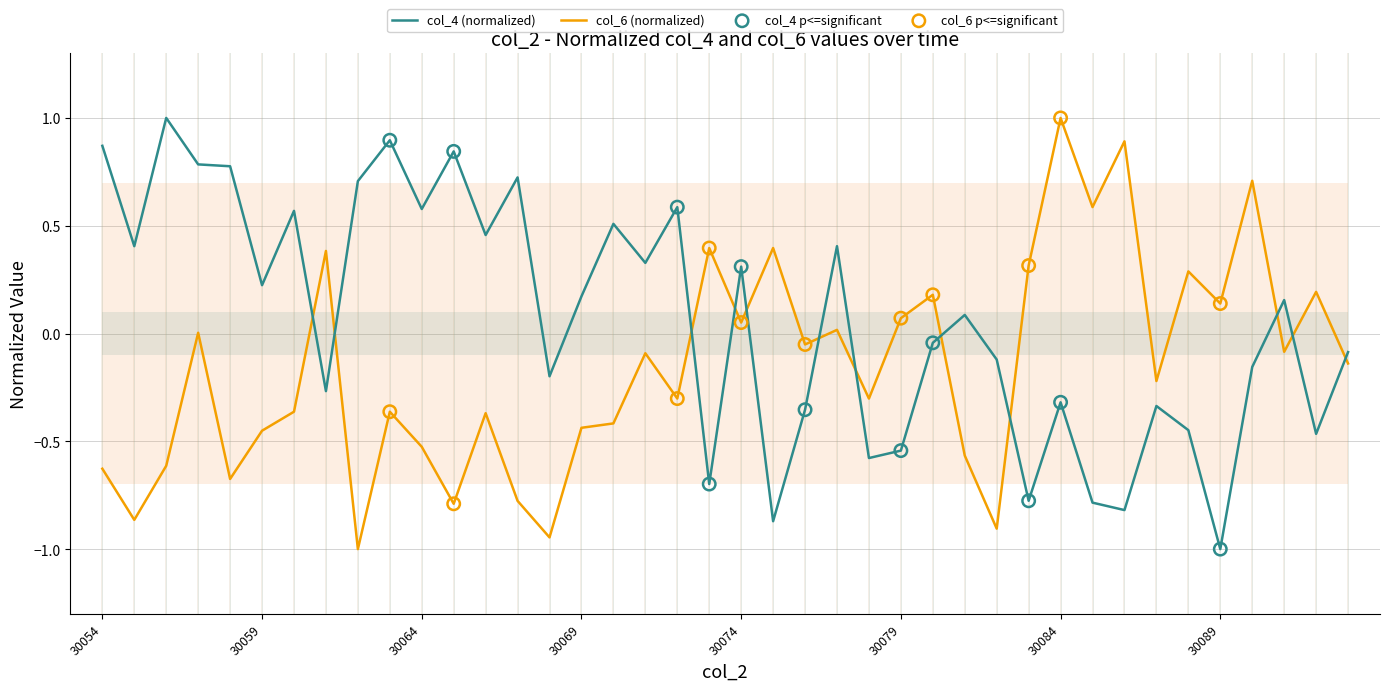

Which series reaches the maximum Y coordinate?

col_4